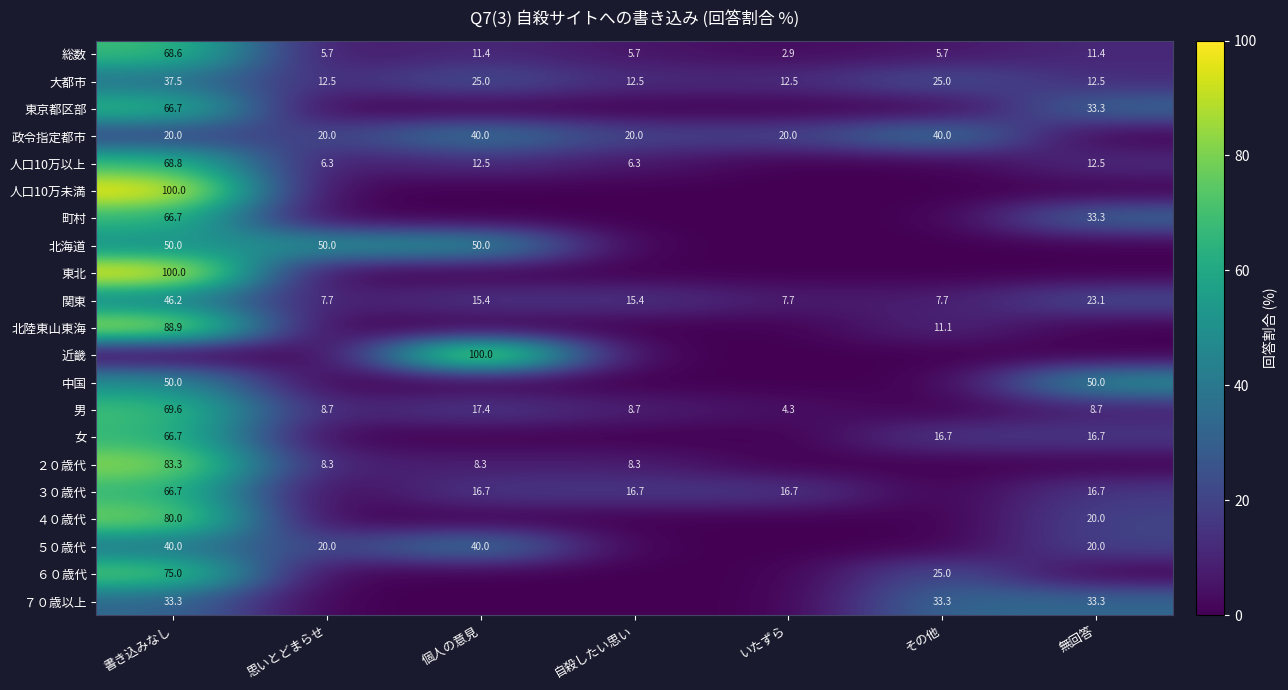

At which category is the sum across all series the highest?

書き込みなし